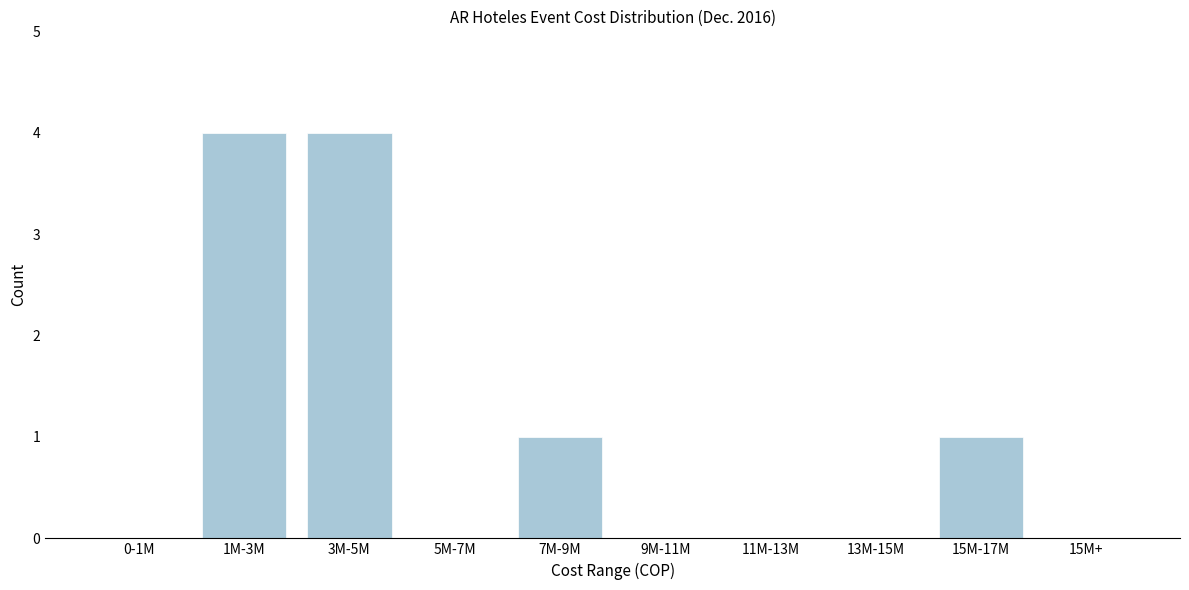

Reading left to right, extract all data points from this chart.

0-1M=0	1M-3M=4	3M-5M=4	5M-7M=0	7M-9M=1	9M-11M=0	11M-13M=0	13M-15M=0	15M-17M=1	15M+=0